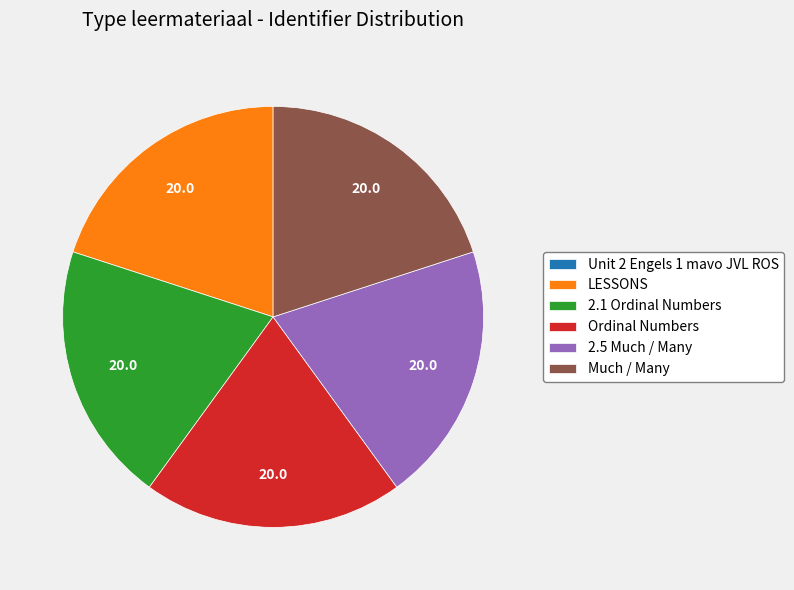

Do LESSONS and 2.1 Ordinal Numbers together represent more than half of the pie?

No